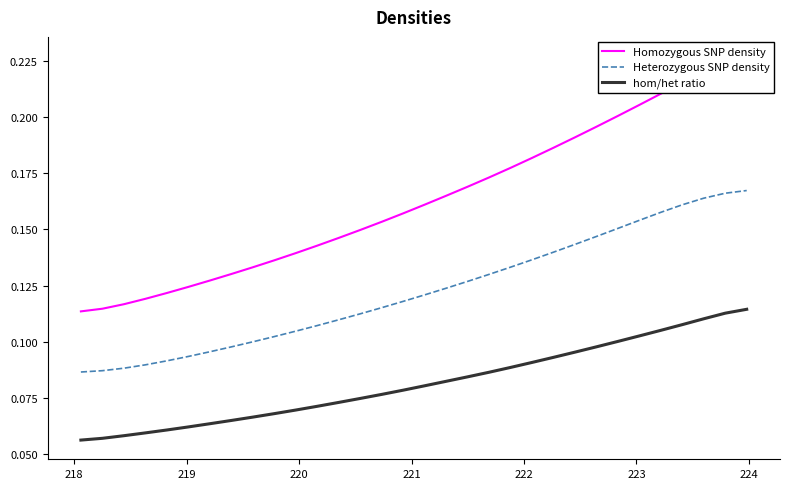

True or false: Heterozygous SNP density has more than 2 points higher than both neighbors.

False